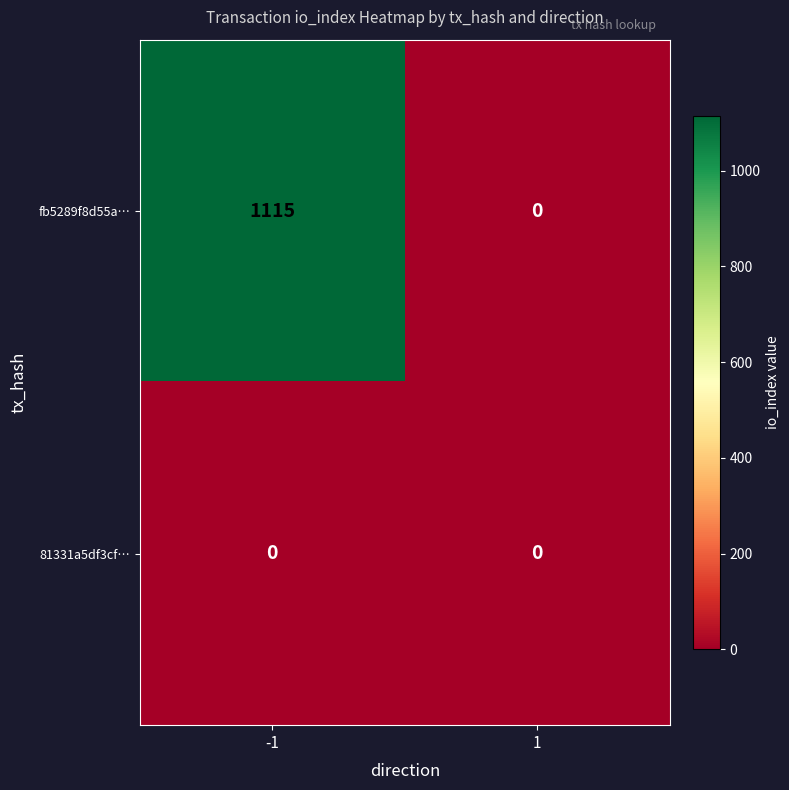

Reading right to left, list all the values displayed in this chart.

fb5289f8d55a…: 0	1115
81331a5df3cf…: 0	0